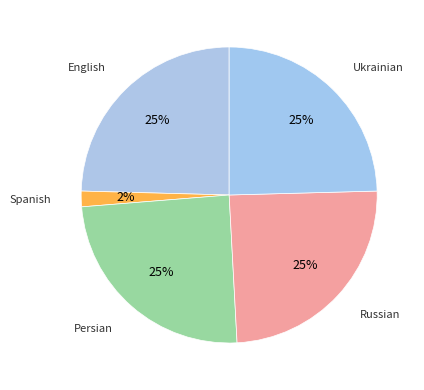

Is it true that Persian is 32% of the pie?

False